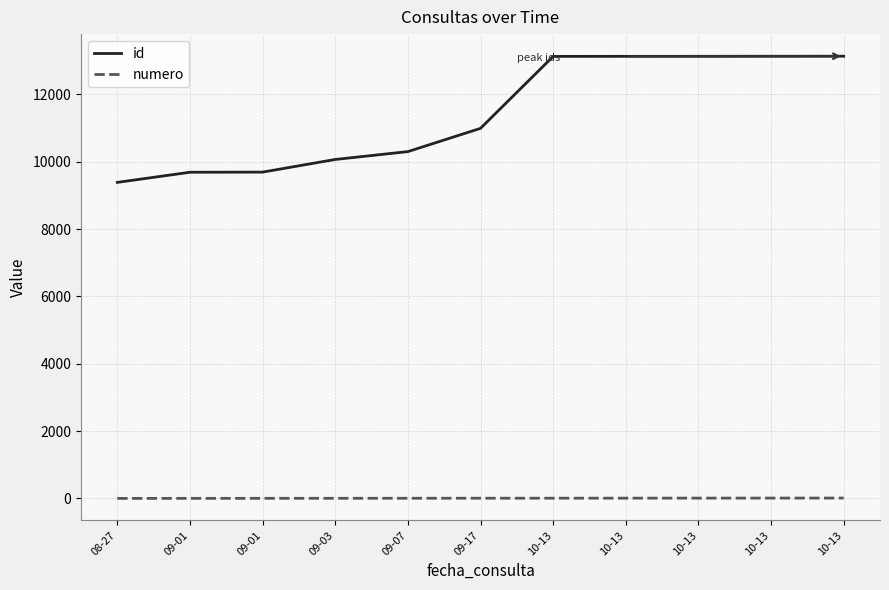

True or false: numero and id cross at least once.

False